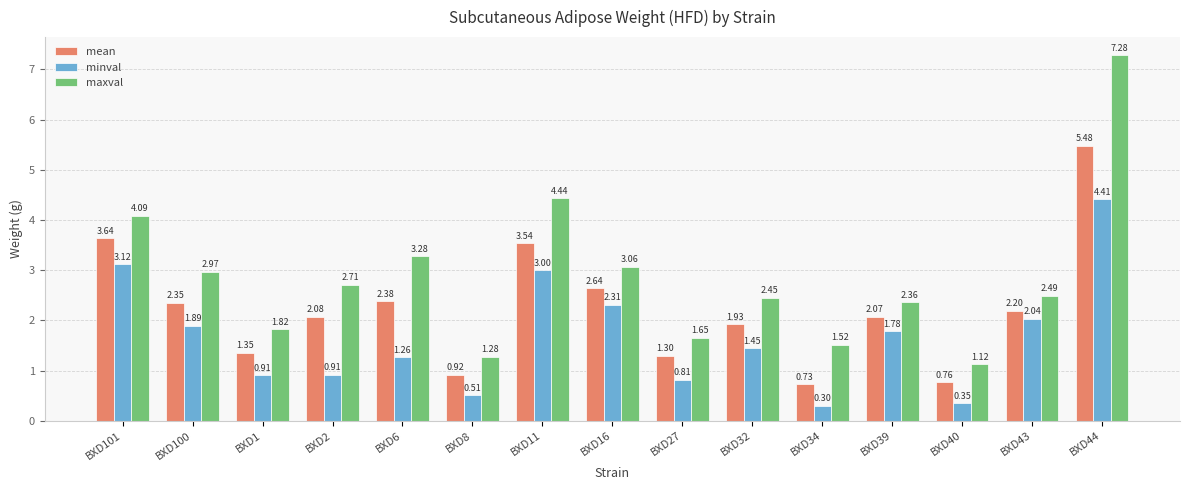

List the series in order of their peak value, lowest first.

minval, mean, maxval